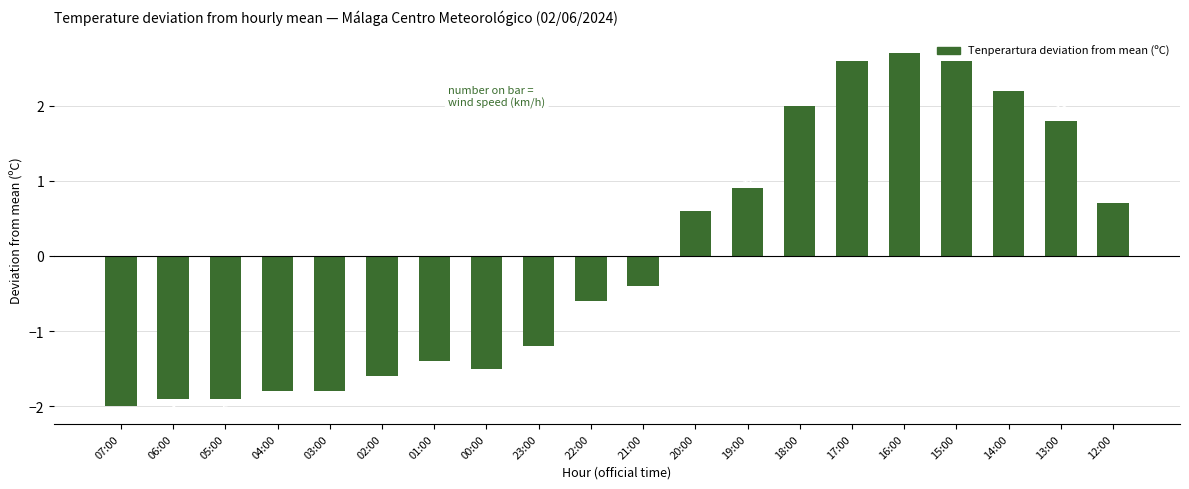

What is the greatest value displayed?

2.7